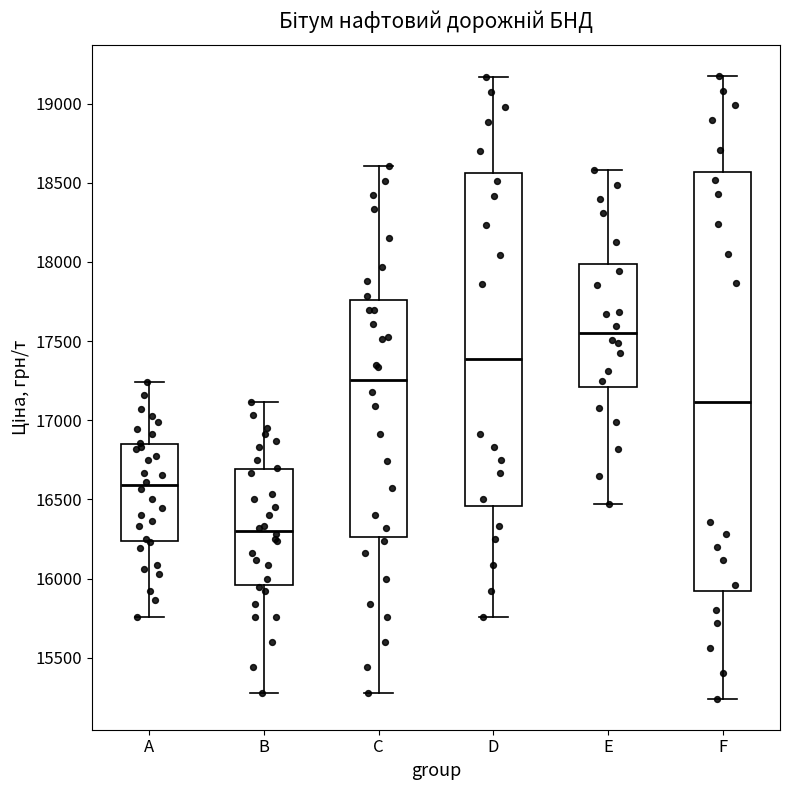

Reading left to right, transcribe this box plot: for each box, give where its median line is, the range the box spans, and where its two whiskers end, as read against the y-axis. The values are not printed on the chart, so give them approximately, as read against the axis.

A: median 16600, box 16250 to 16850, whiskers 15750 to 17250
B: median 16300, box 15950 to 16700, whiskers 15300 to 17100
C: median 17250, box 16250 to 17750, whiskers 15300 to 18600
D: median 17400, box 16450 to 18550, whiskers 15750 to 19150
E: median 17550, box 17200 to 18000, whiskers 16450 to 18600
F: median 17100, box 15900 to 18550, whiskers 15250 to 19200